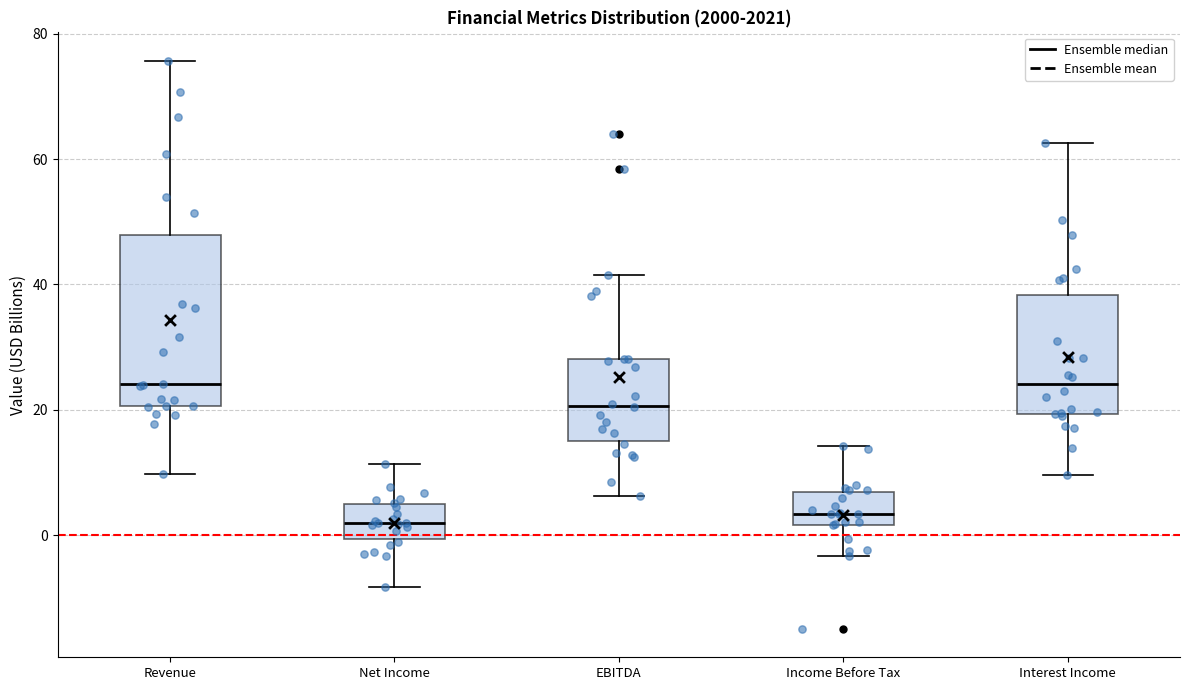

Where does the median line of the box for EBITDA sit on the y-axis? The values are not printed on the chart, so give them approximately, as read against the axis.

20